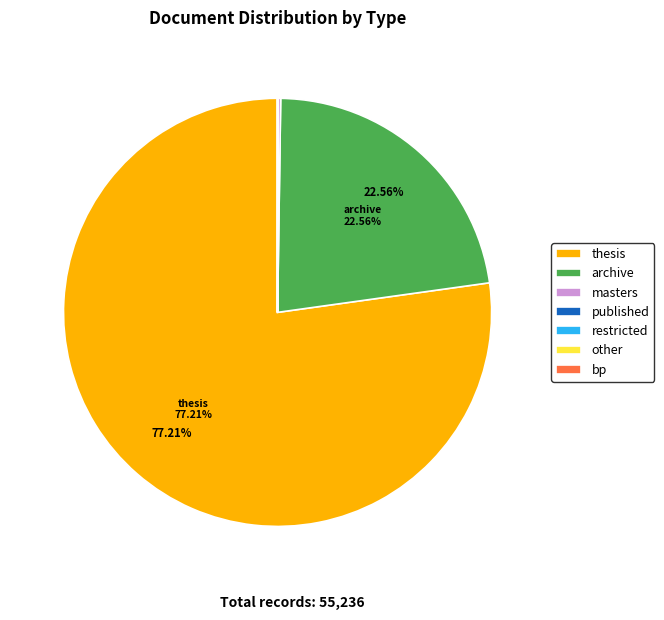

Which category has the biggest portion of the pie?

thesis